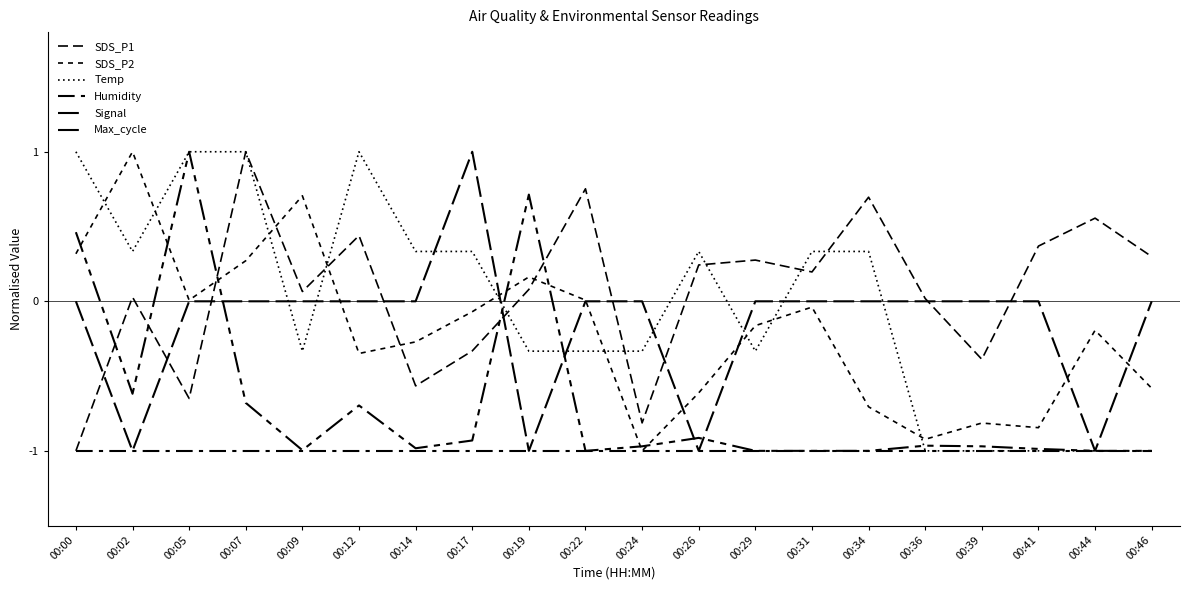

How many lines are shown in the chart?

6